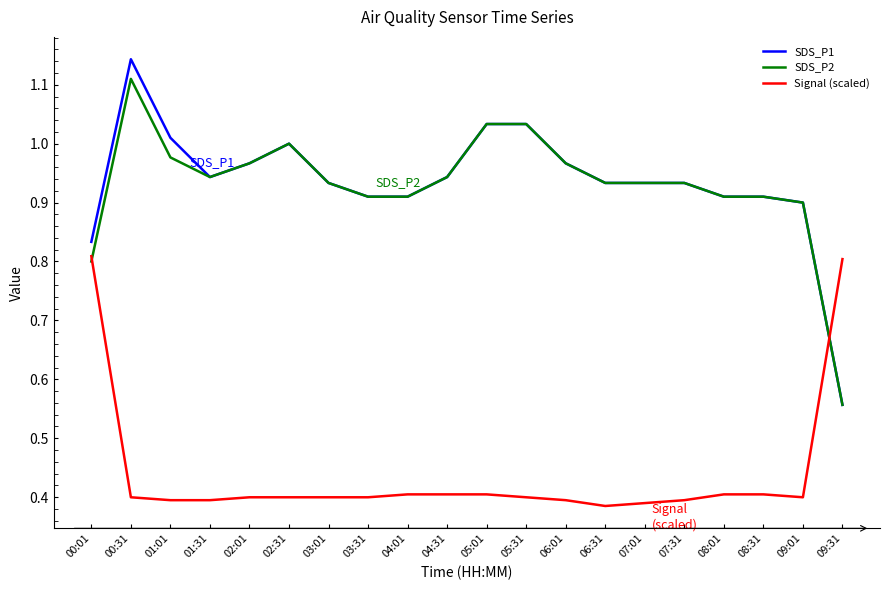

The value of SDS_P1 at 06:31 is 1.2. True or false?

False